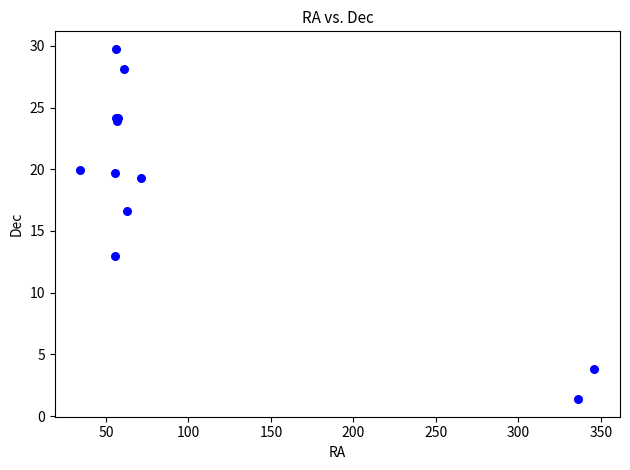

What Y value in the scatter plot is closest to 15?

16.6